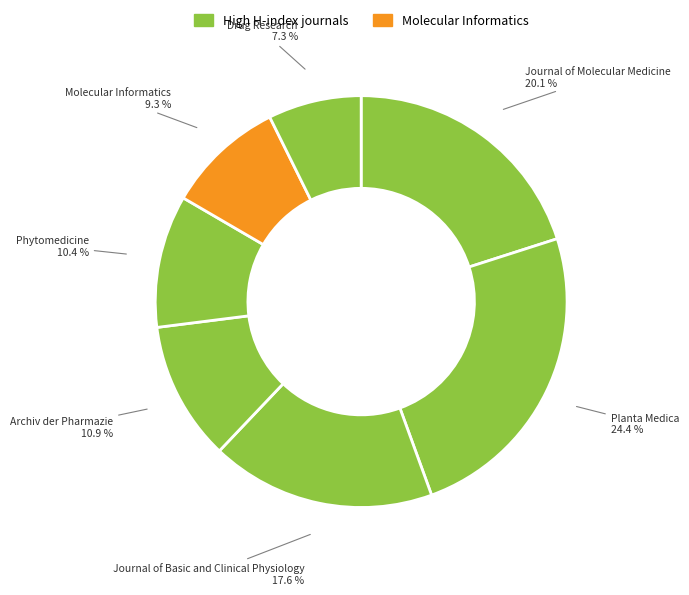

Is there any slice that represents more than half of the pie?

No